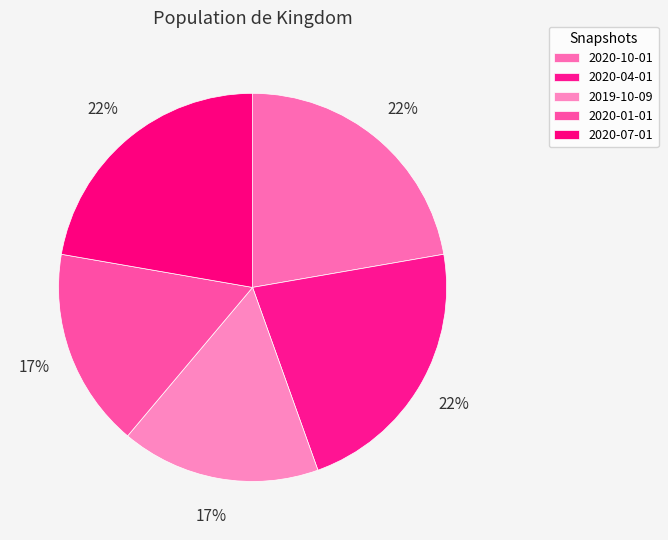

To the nearest percent, what portion does 2020-07-01 represent?

22%